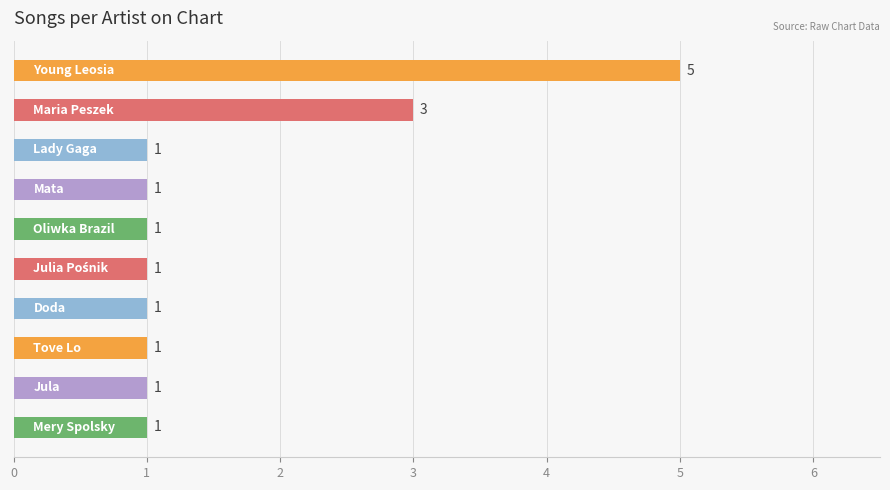

Count the number of categories in the chart.

10